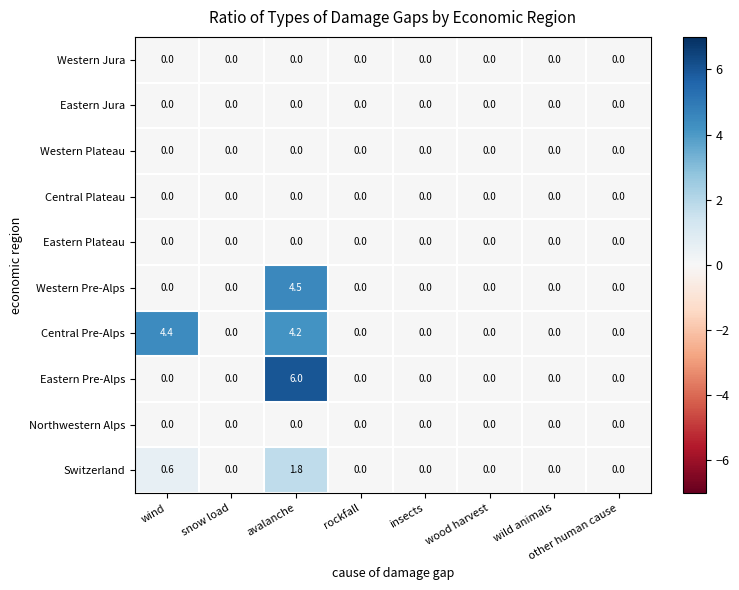

Which label corresponds to the largest value in the chart?

avalanche